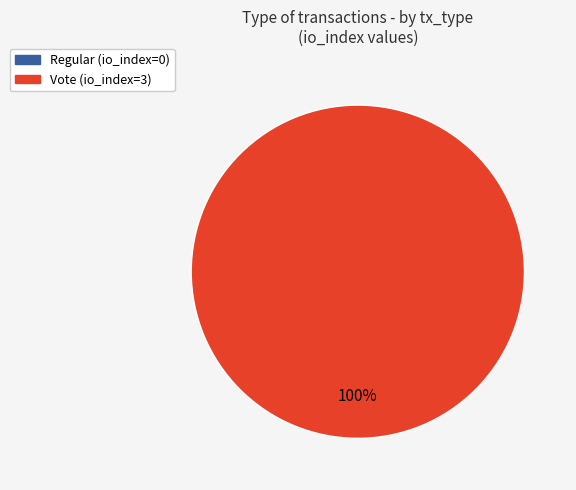

What is the majority slice?

Vote